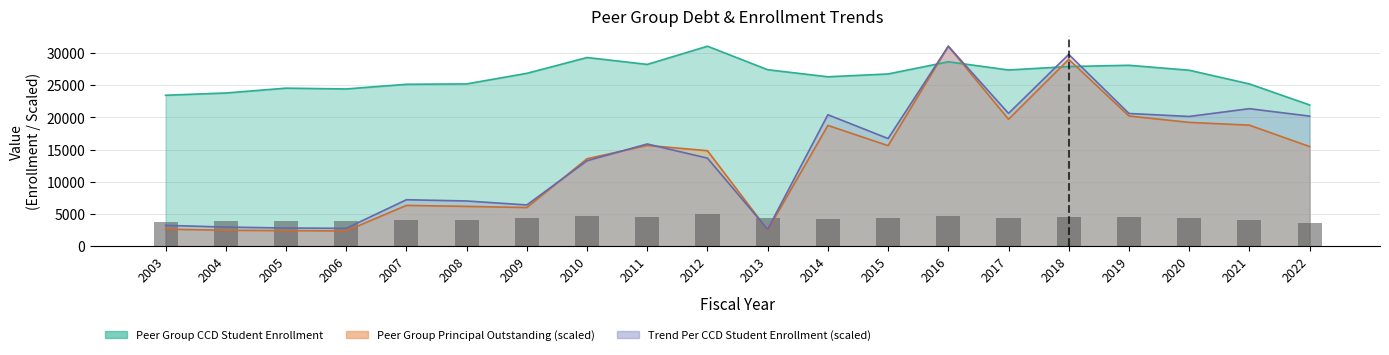

Reading left to right, transcribe all the data shown in this chart.

Peer Group Principal Outstanding: 2640.7	2465.0	2412.5	2360.9	6329.1	6173.9	5997.2	13573.1	15641.8	14820.8	2502.8	18748.2	15610.2	31049.0	19701.8	29009.7	20215.3	19219.4	18787.7	15468.2
Trend Per CCD Student Enrollment: 3226.0	2967.2	2815.0	2768.8	7207.8	7014.6	6397.6	13265.5	15866.9	13665.2	2615.1	20407.7	16713.6	31049.0	20617.9	29776.3	20603.3	20140.3	21347.7	20193.5
Peer Group CCD Student Enrollment: 23434.0	23783.0	24535.0	24411.0	25138.0	25197.0	26836.0	29292.0	28222.0	31049.0	27398.0	26300.0	26738.0	28628.0	27356.0	27891.0	28089.0	27319.0	25195.0	21929.0